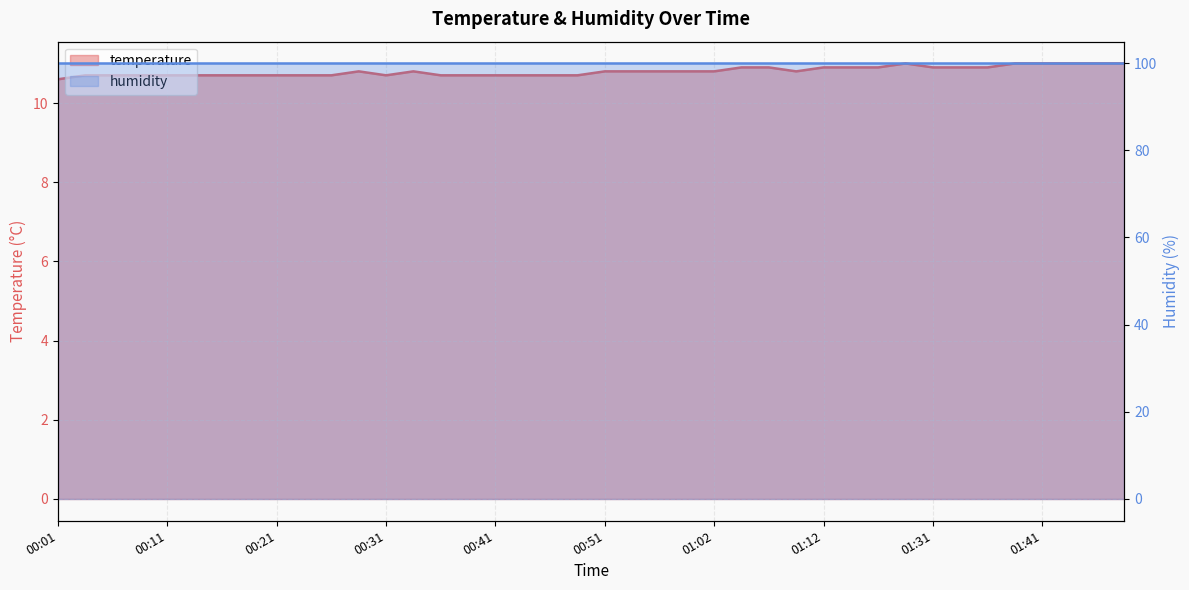

The chart shows a value of 14.2 at 00:59. True or false?

False